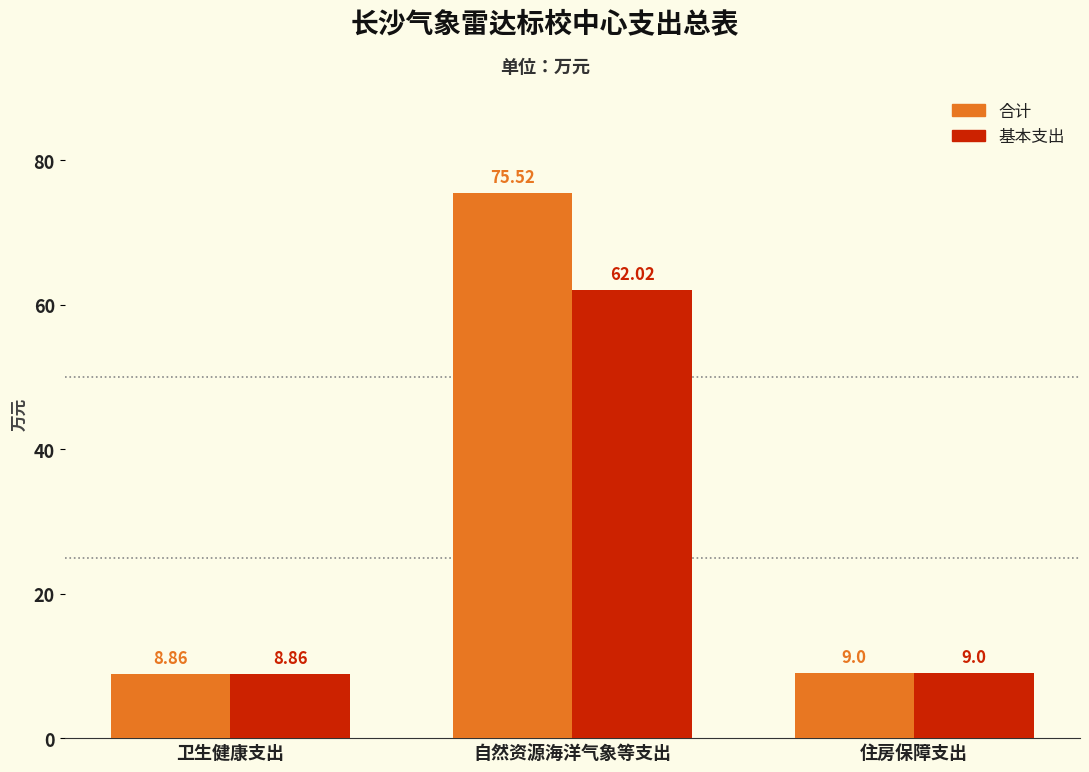

Is it true that 合计 equals 5.6 at 卫生健康支出?

False